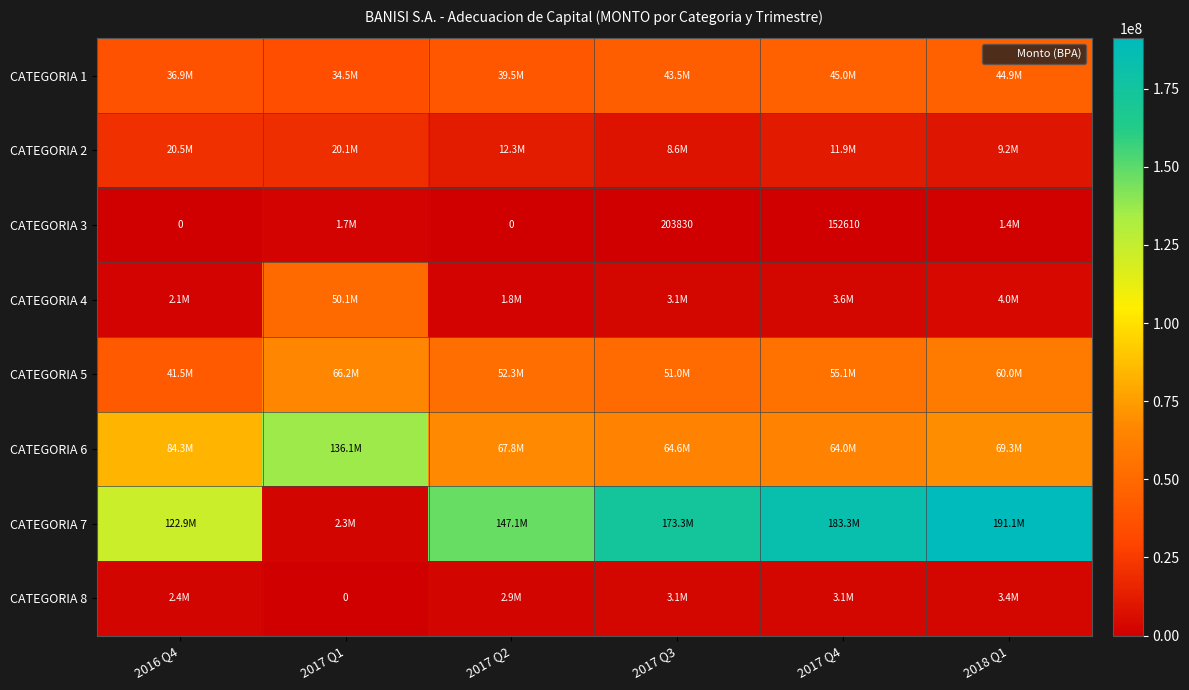

How many series are shown in this chart?

8